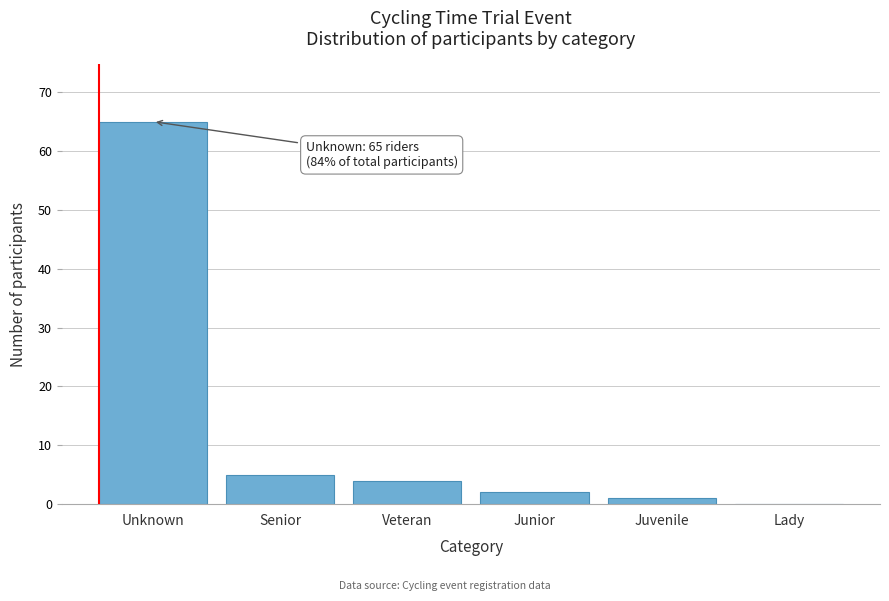

Reading left to right, list all the values displayed in this chart.

Unknown=65	Senior=5	Veteran=4	Junior=2	Juvenile=1	Lady=0